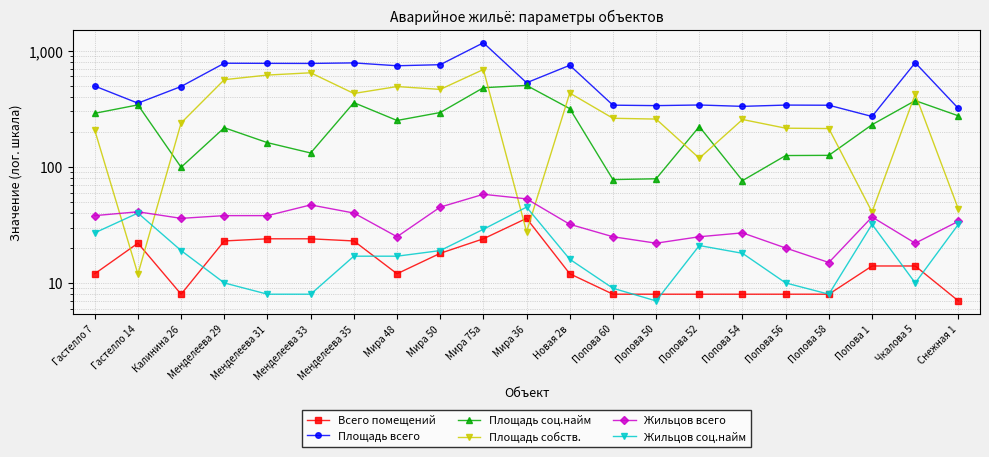

Is it true that Всего помещений equals 32.3 at Менделеева 29?

False